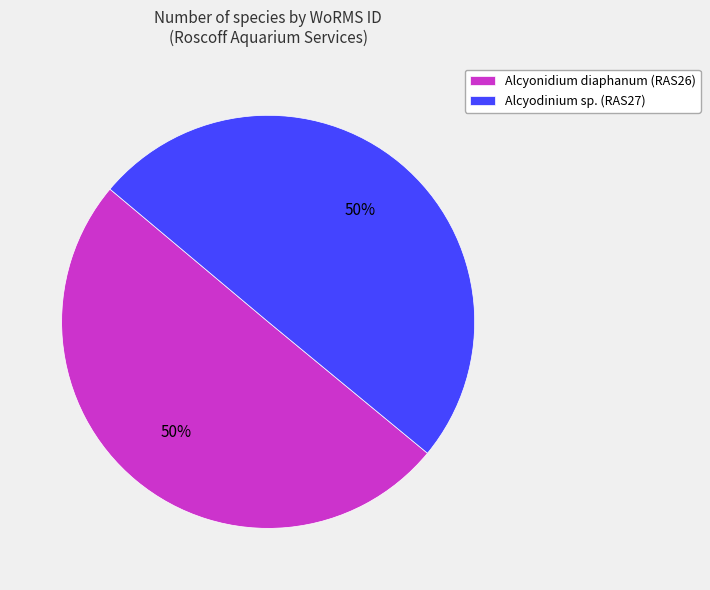

The Alcyodinium sp. (RAS27) slice represents 61% of the pie. True or false?

False